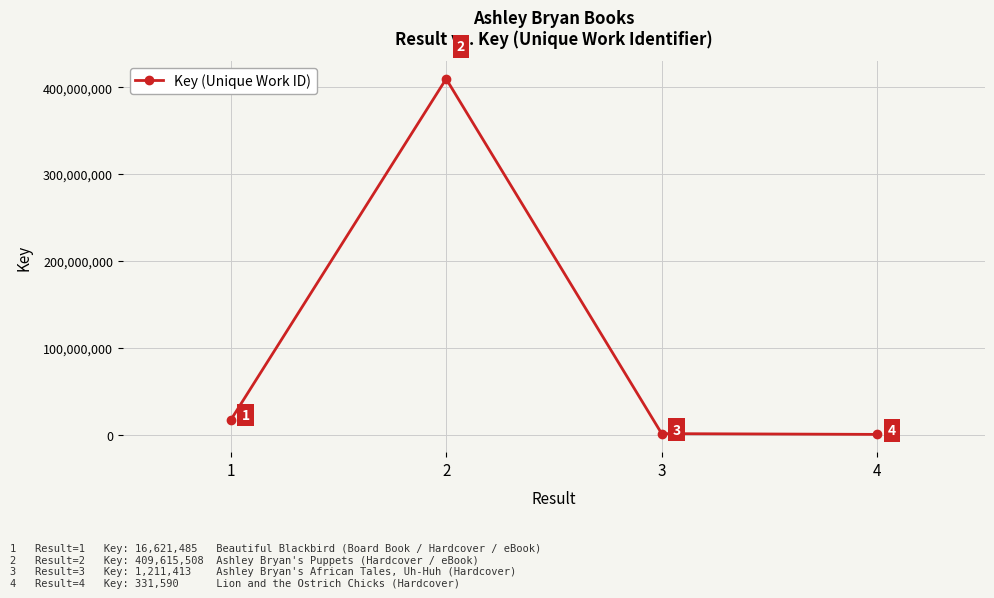

Between 1 and 3, which is larger?

1